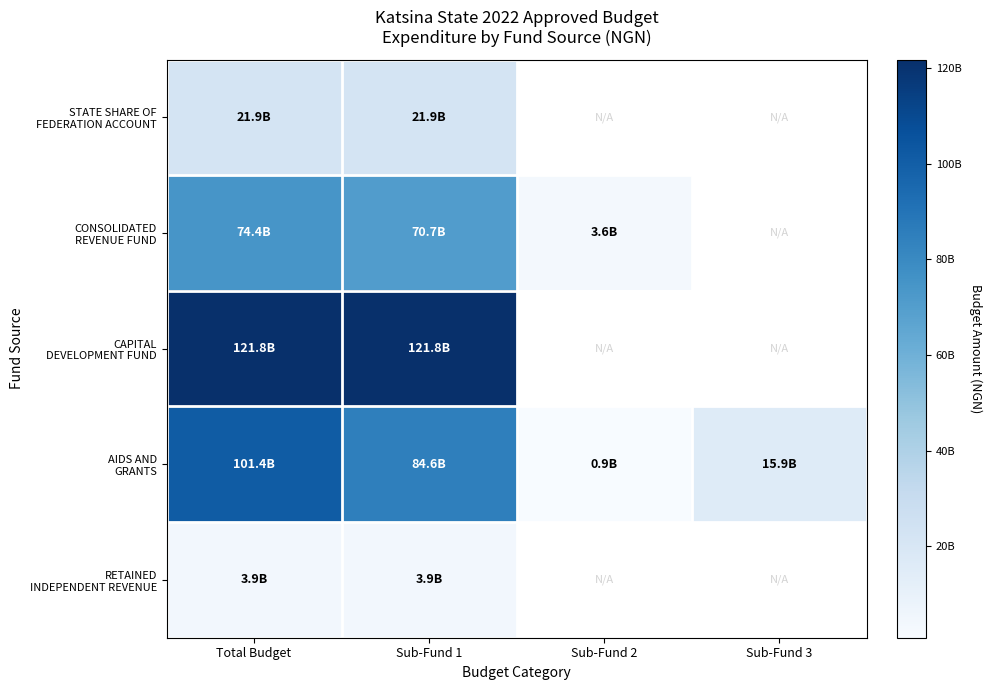

Count the number of data series in this chart.

5